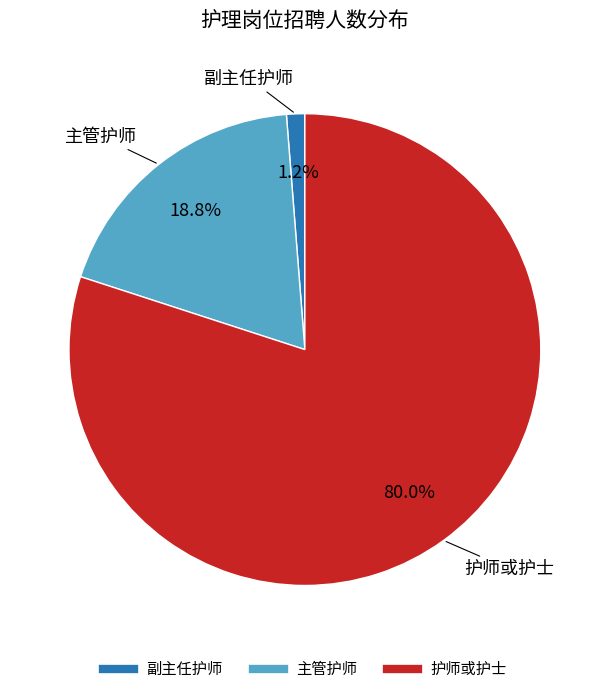

To the nearest percent, what is the difference between the 护师或护士 and 主管护师 slice percentages?

61%